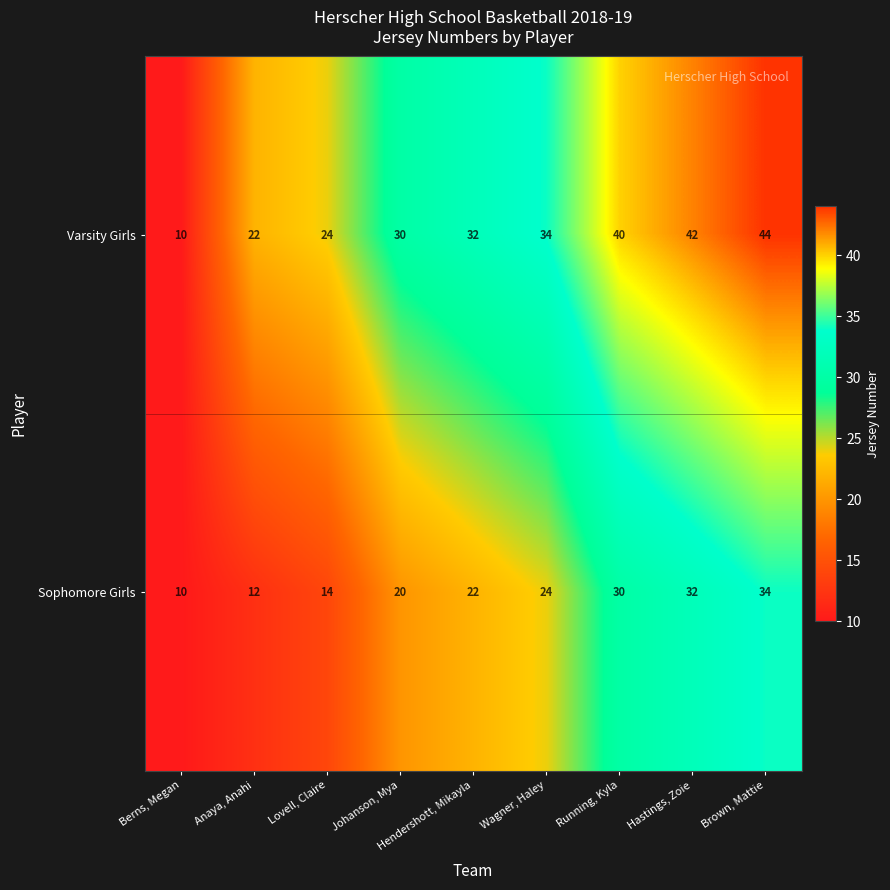

Is the value of Sophomore Girls at Brown, Mattie greater than the value of Varsity Girls at Hastings, Zoie?

No